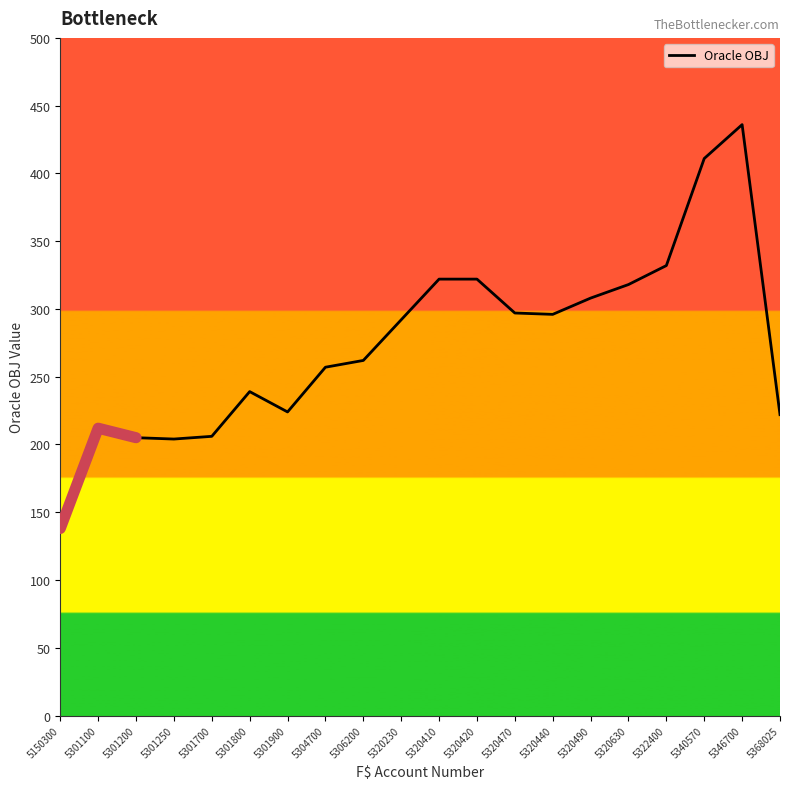

What is the value of the 12th point from the left?

322